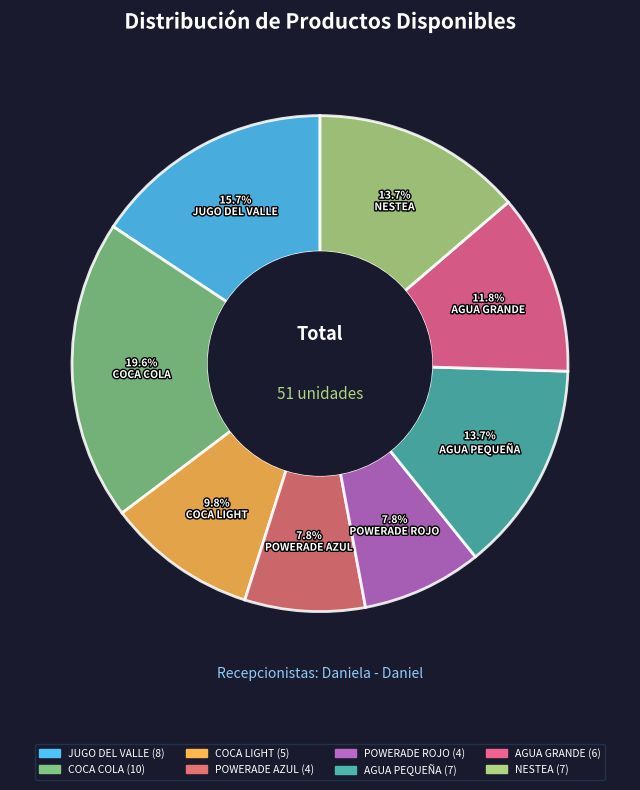

What is the change in value from AGUA PEQUEÑA to AGUA GRANDE?

-1